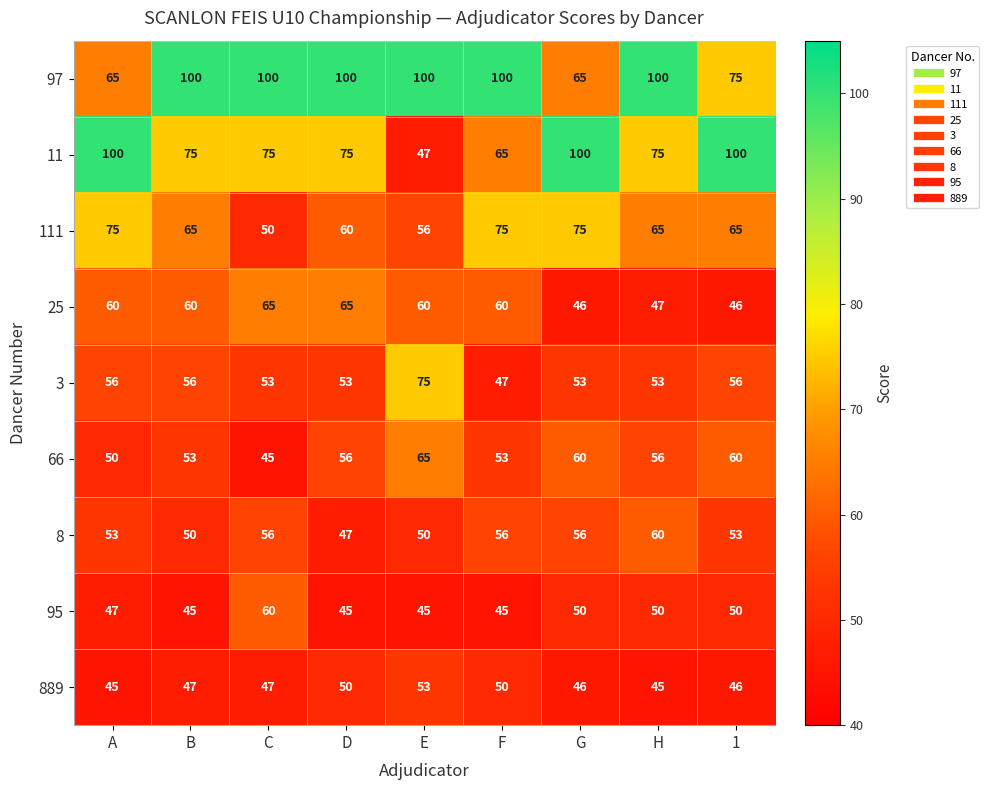

Is the value of 95 at D greater than the value of 8 at G?

No